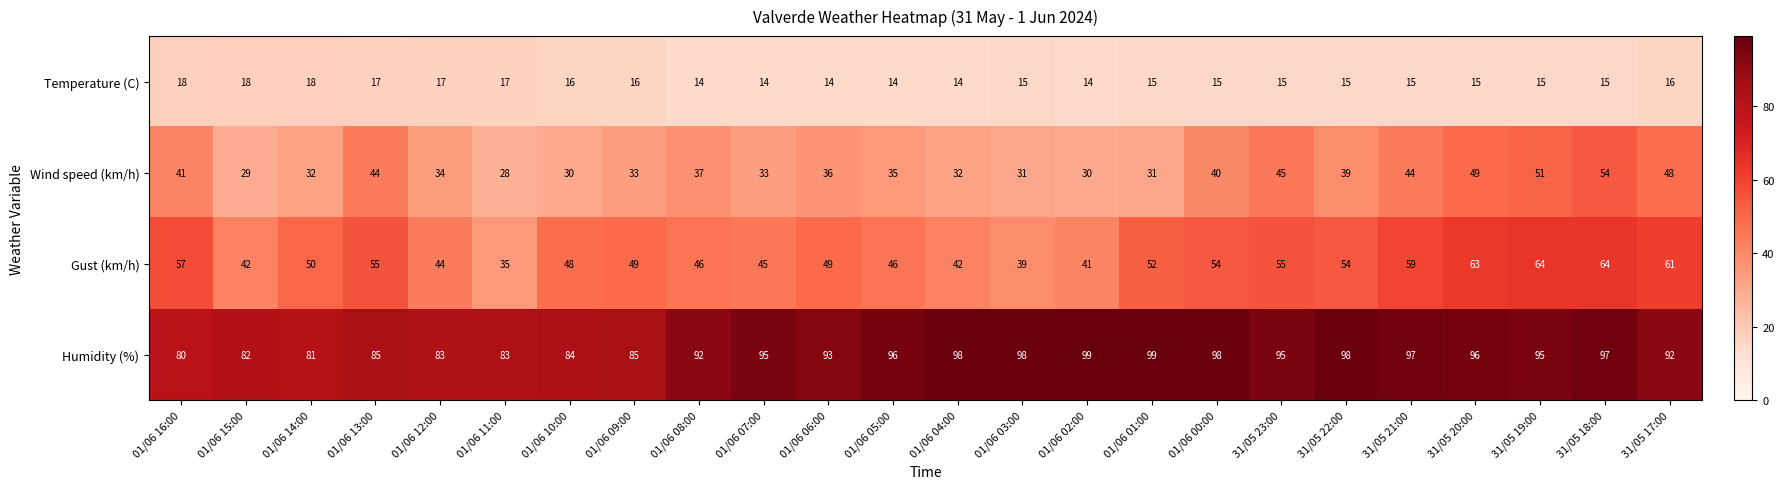

What is the total value across all series at 01/06 16:00?

196